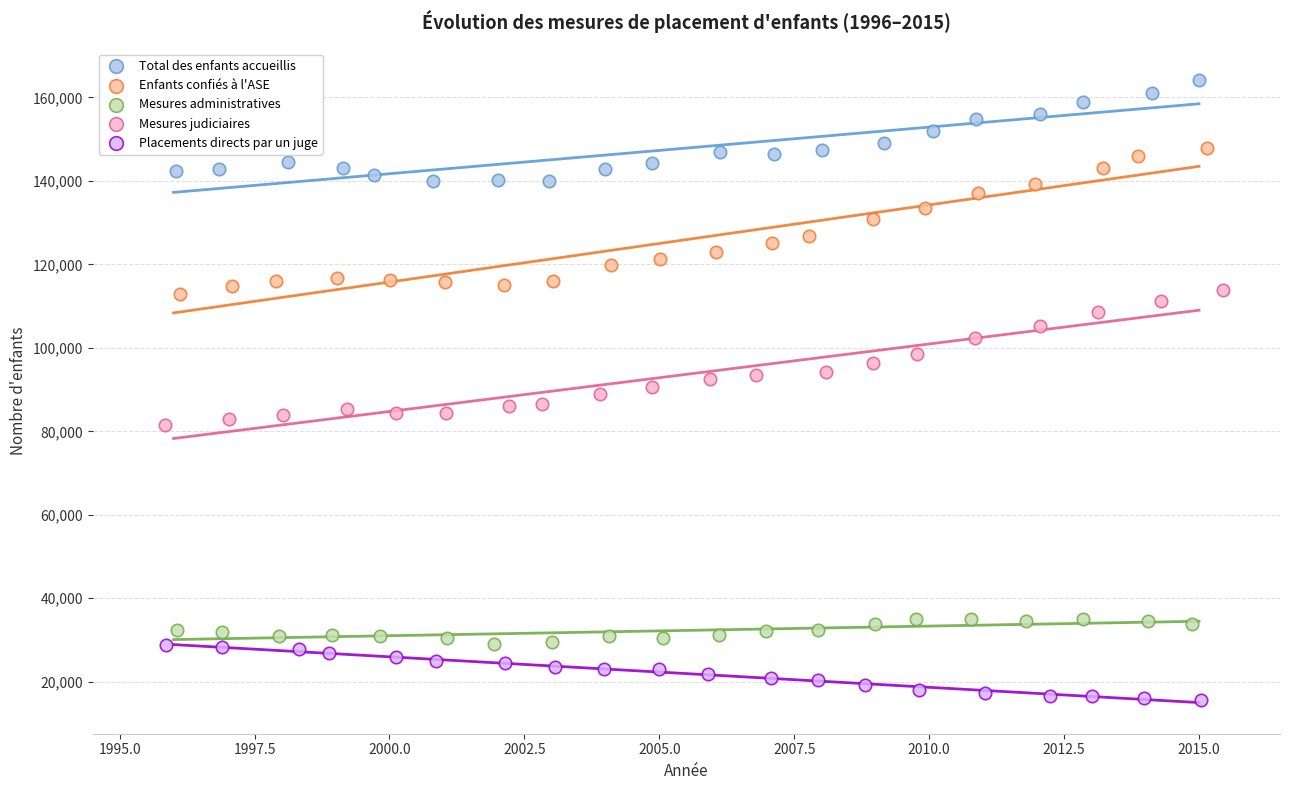

Which series has the largest Y range (max minus min)?

Enfants confiés à l'ASE